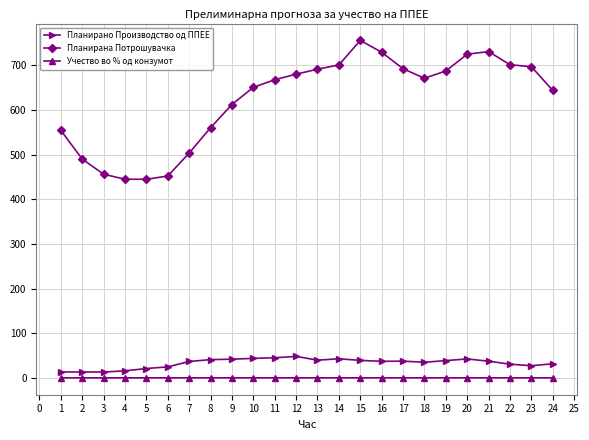

Which series has the largest range (max minus min)?

Планирана Потрошувачка